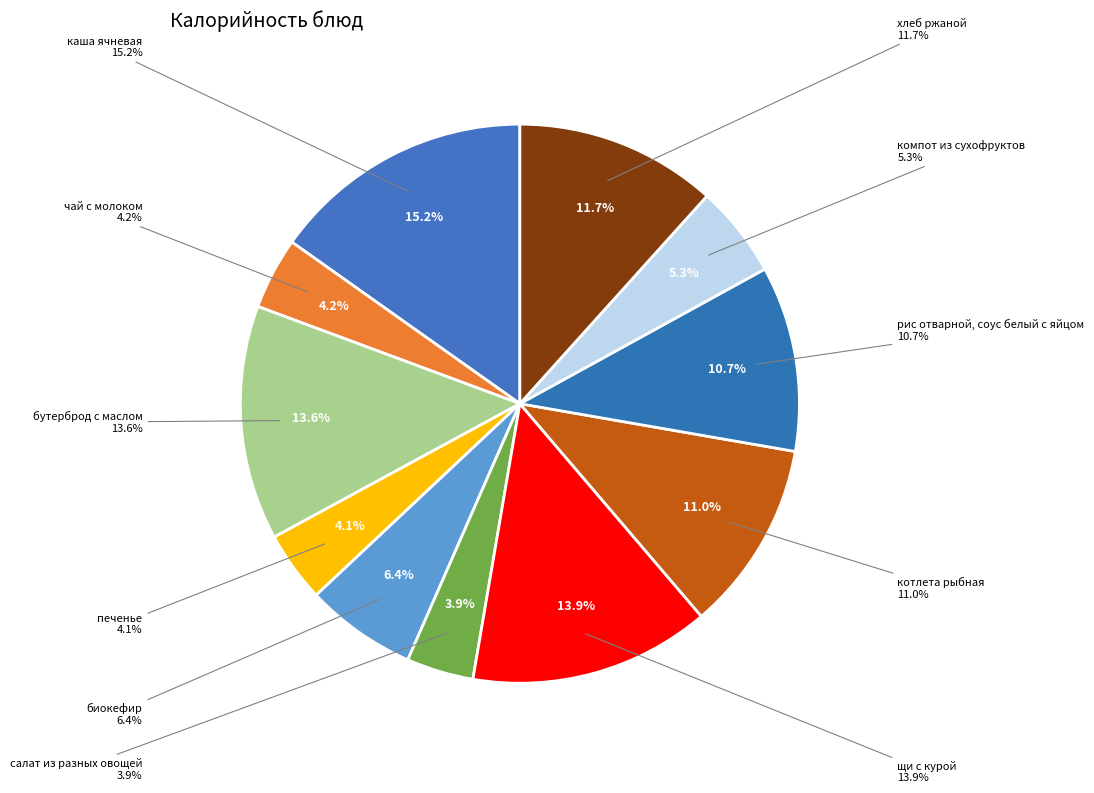

What percentage is the салат из разных овощей slice, to the nearest percent?

4%